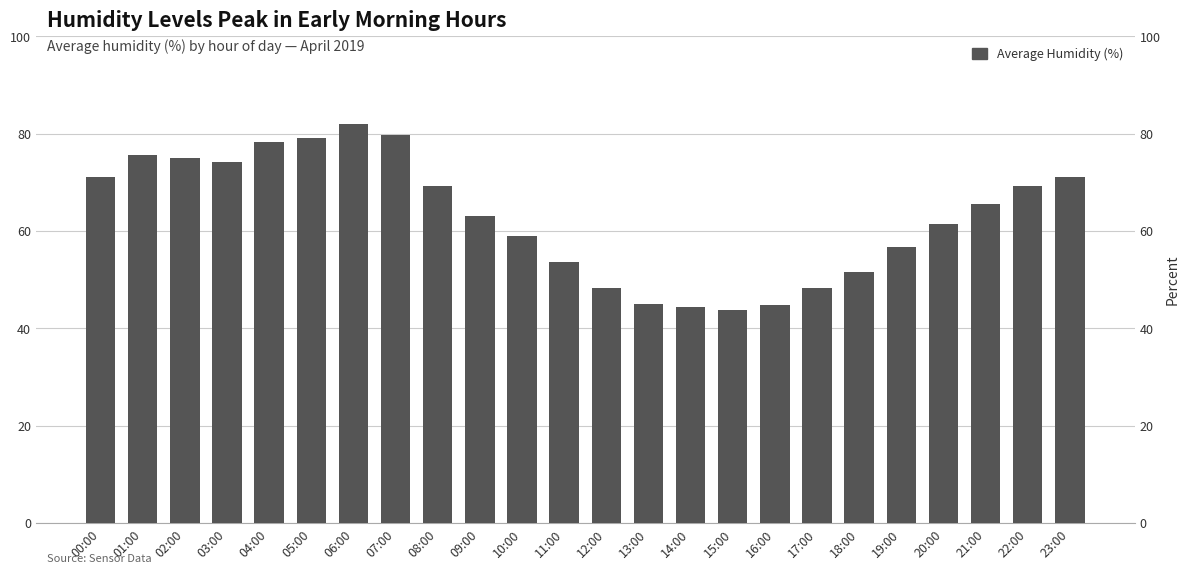

What is the label of the 2nd bar from the left?

01:00